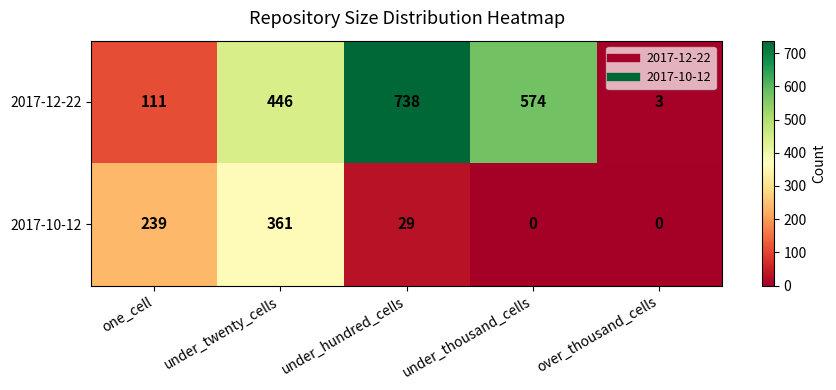

The 2017-12-22 series shows 738 at under_hundred_cells. True or false?

True